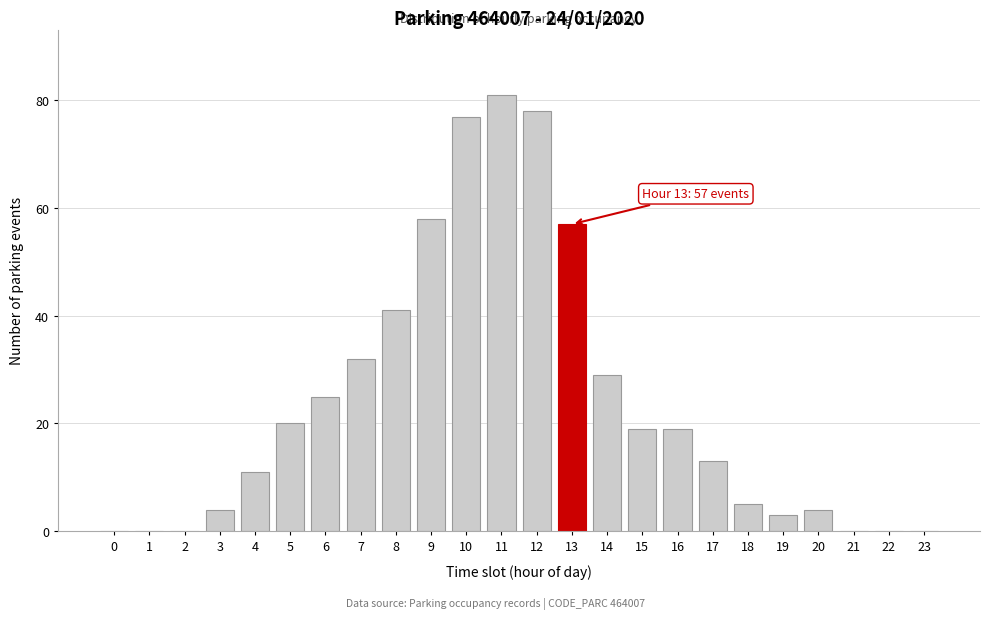

Reading right to left, list all the values displayed in this chart.

23=0	22=0	21=0	20=4	19=3	18=5	17=13	16=19	15=19	14=29	13=57	12=78	11=81	10=77	9=58	8=41	7=32	6=25	5=20	4=11	3=4	2=0	1=0	0=0